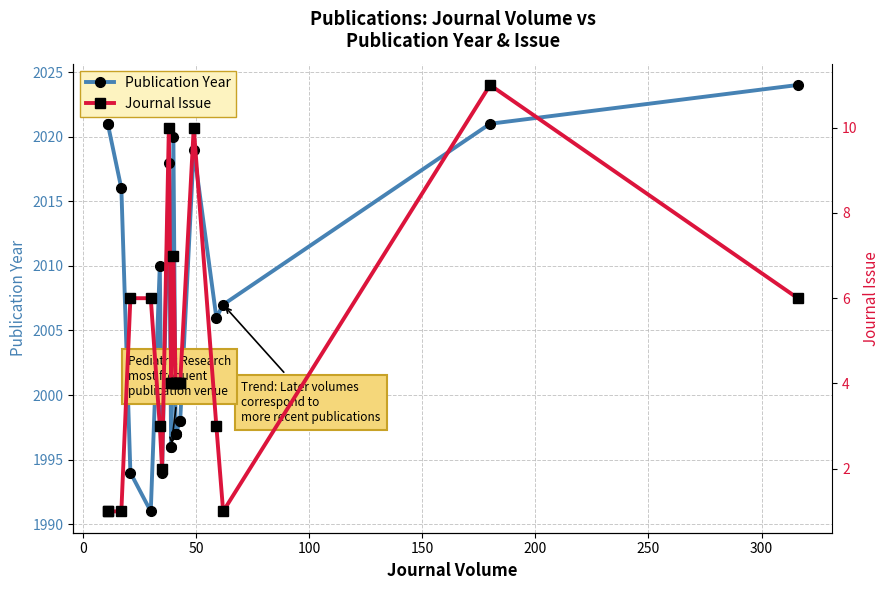

The Publication Year series shows 811 at 10. True or false?

False